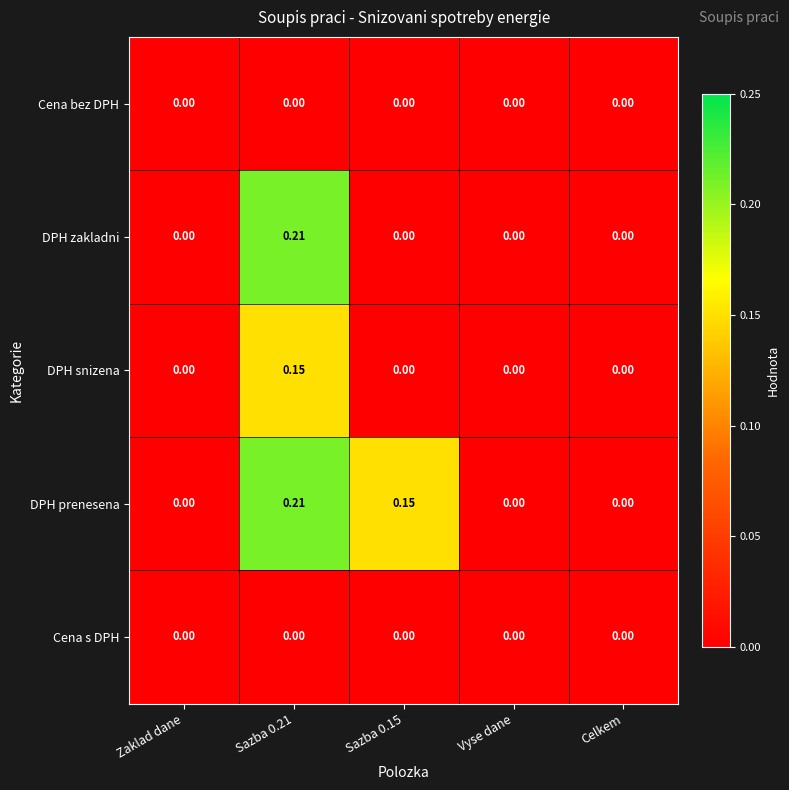

The value of DPH prenesena at Celkem is 0.0. True or false?

True